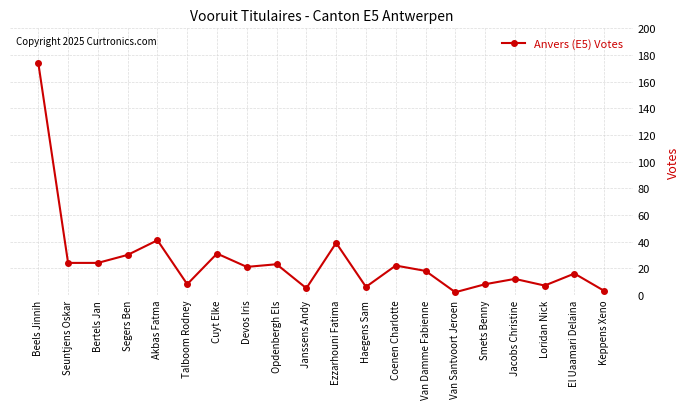

Where is the data nearest to the value 88?

Akbas Fatma